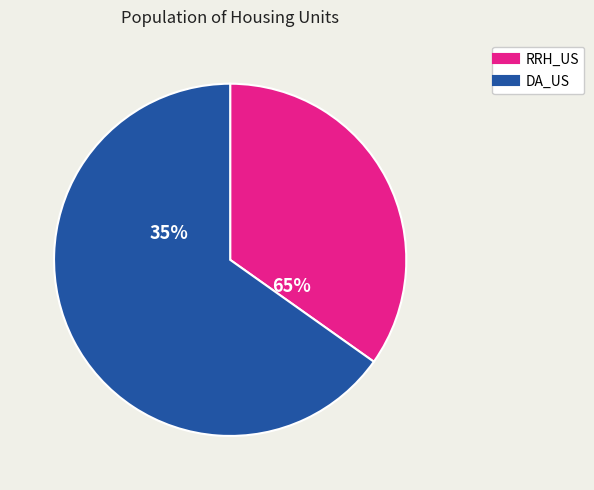

At Year 4, list the series in order from smallest to largest.

RRH_US, DA_US